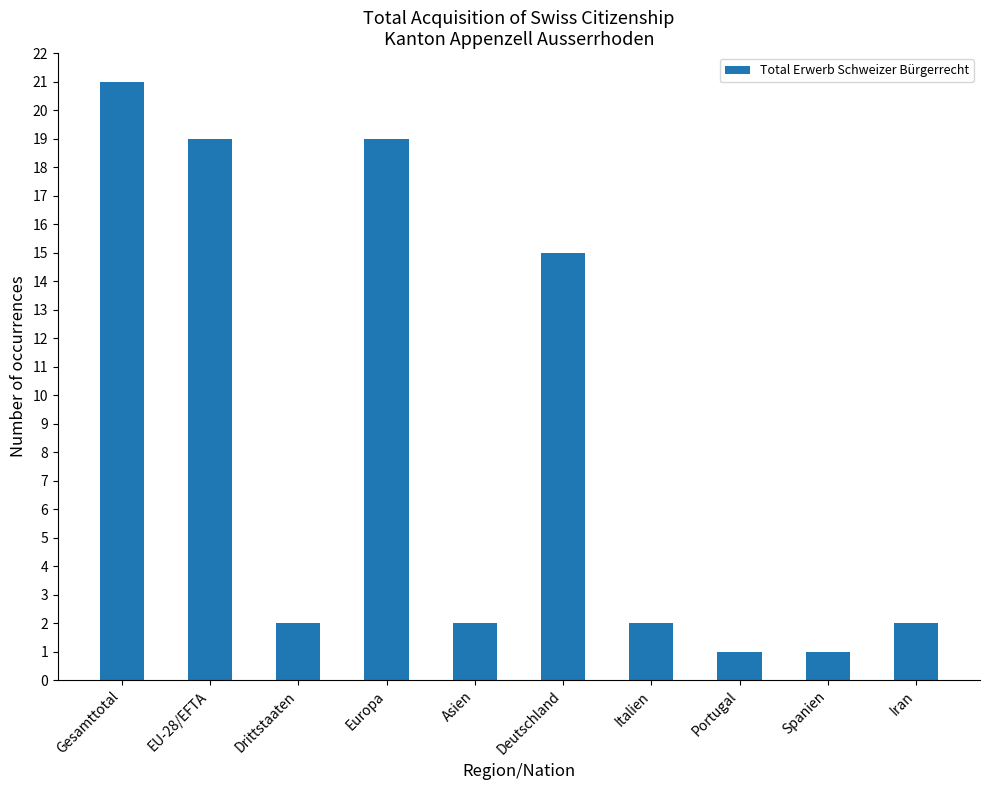

Between EU-28/EFTA and Portugal, which is larger?

EU-28/EFTA